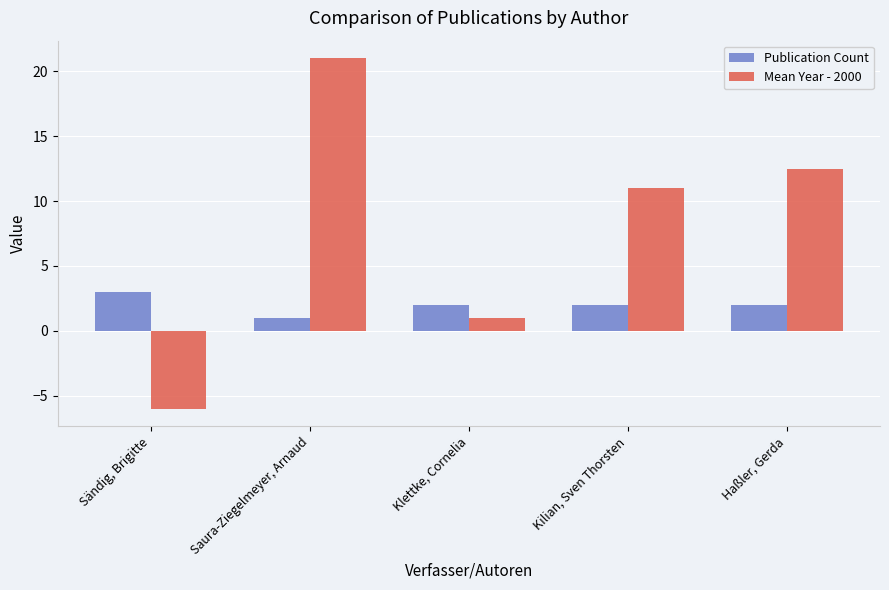

Which series has the widest spread of values?

Mean Year - 2000